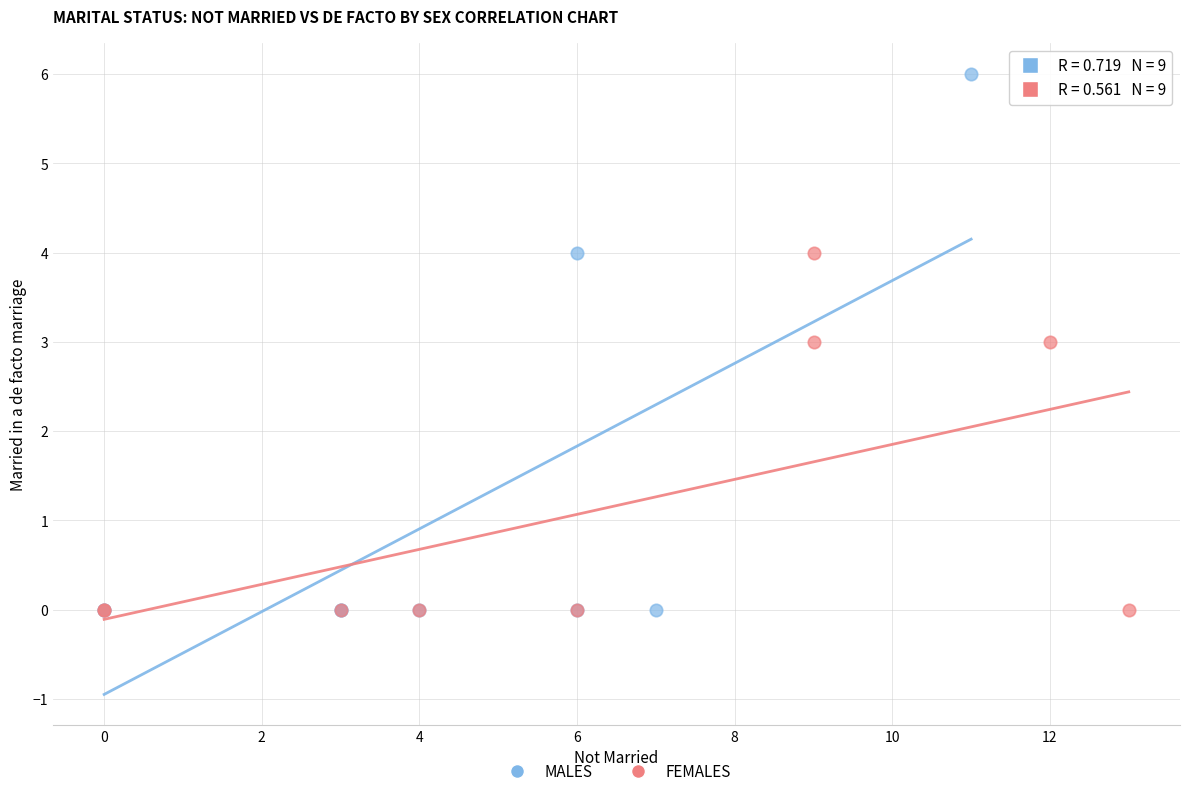

What are all the series names shown in the legend?

MALES, FEMALES